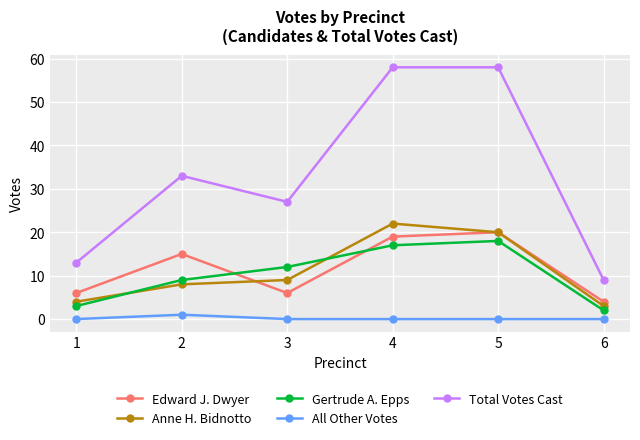

What is the highest value of the Gertrude A. Epps series?

18